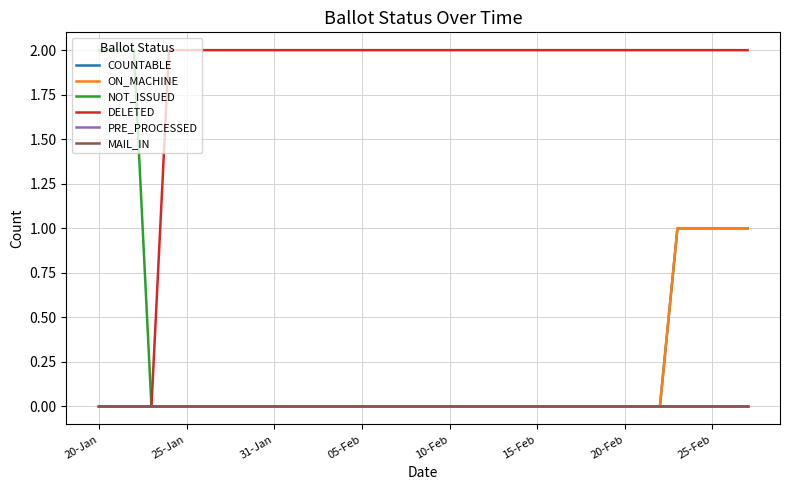

Which series has the largest range (max minus min)?

NOT_ISSUED